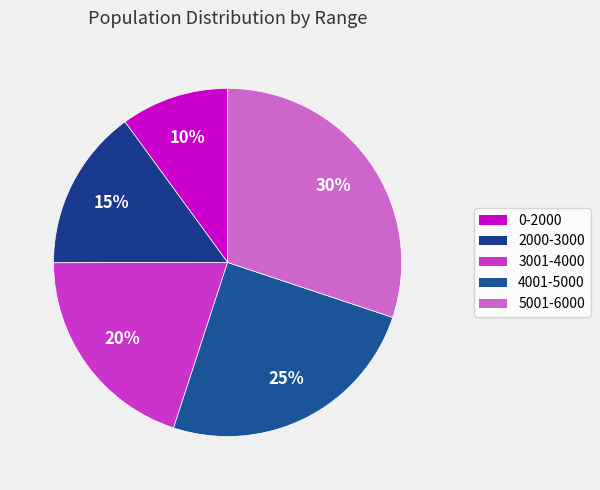

Approximately how many times larger is the value at 0-2000 compared to 5001-6000?

0.3